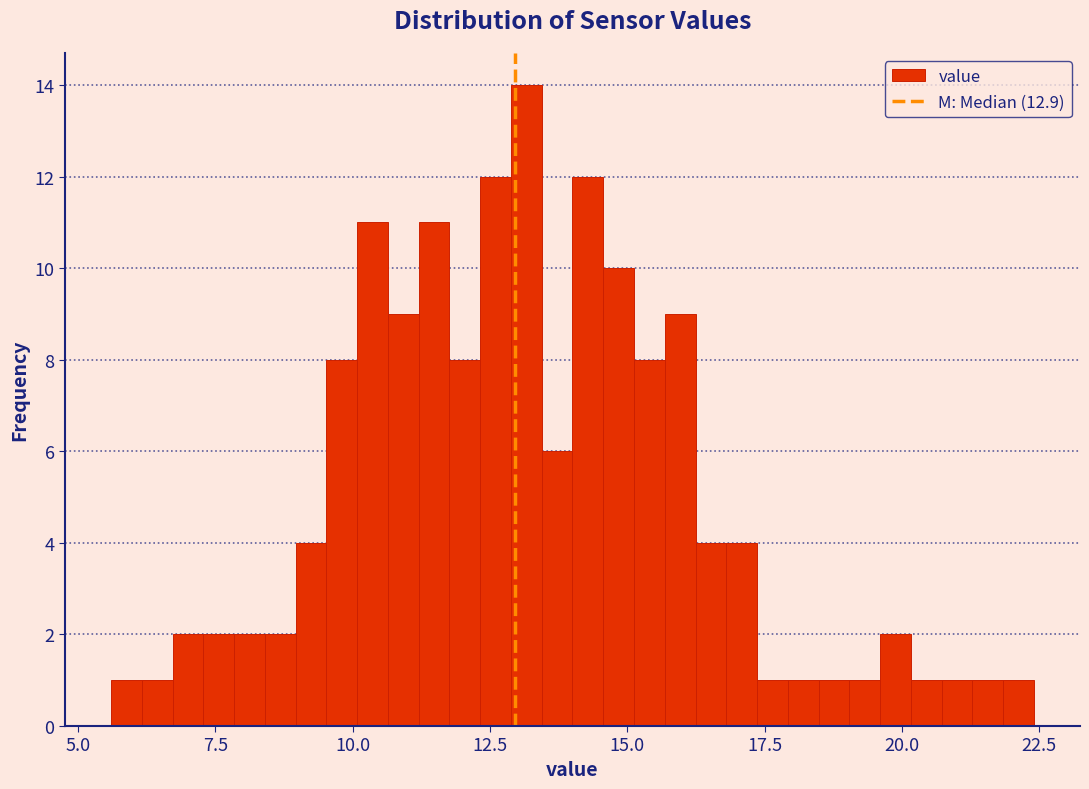

Around what value on the x-axis is the tallest bar? Give the approximate position of its centre, as read against the axis.

13.0